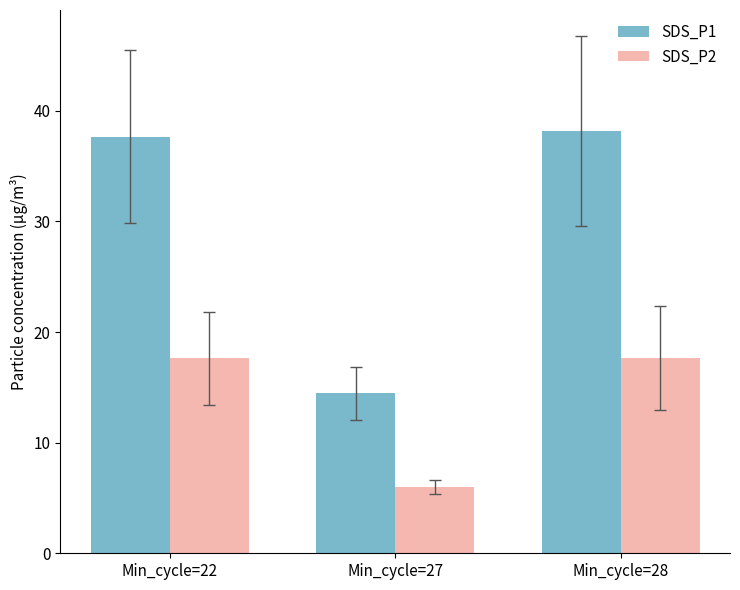

Which category has the lowest value across all series?

Min_cycle=27